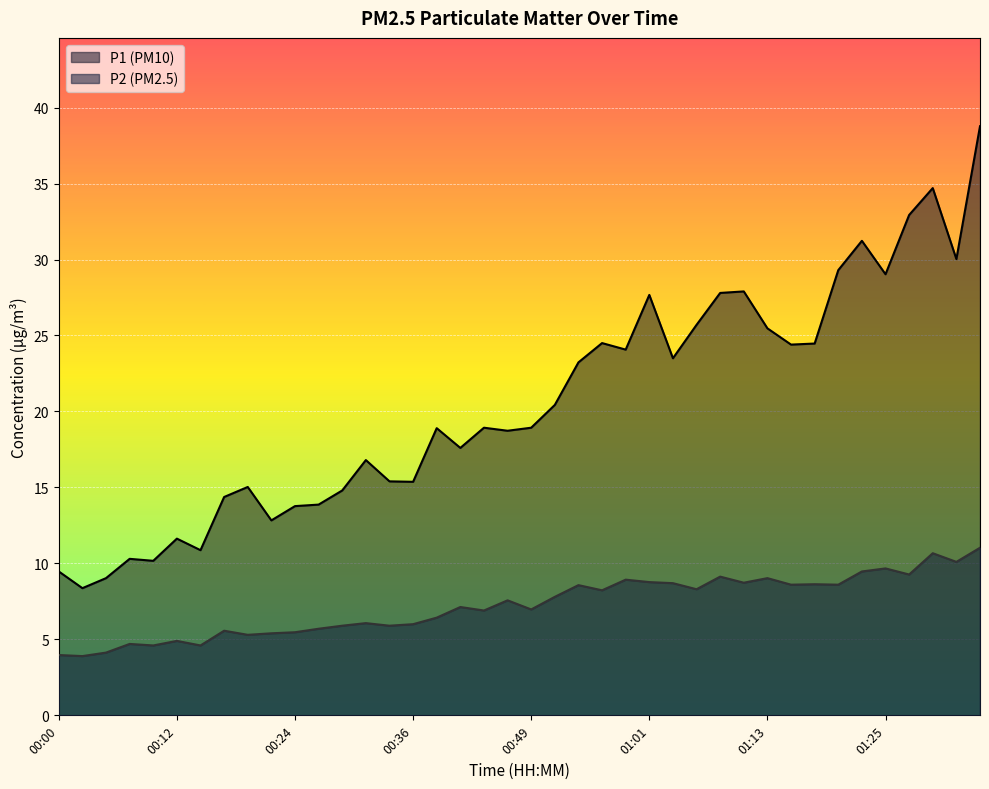

Rank the series at 00:32 from highest to lowest value.

P1, P2